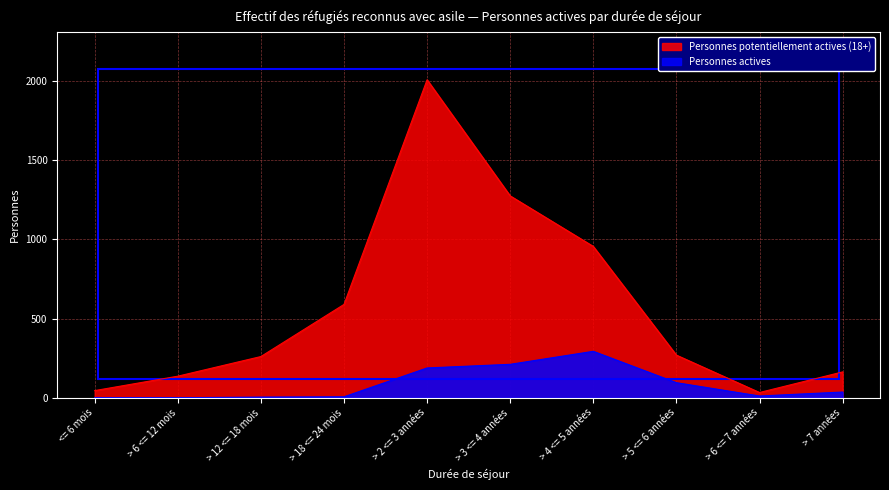

What is the sum of all Personnes potentiellement actives (18+) values?

5731